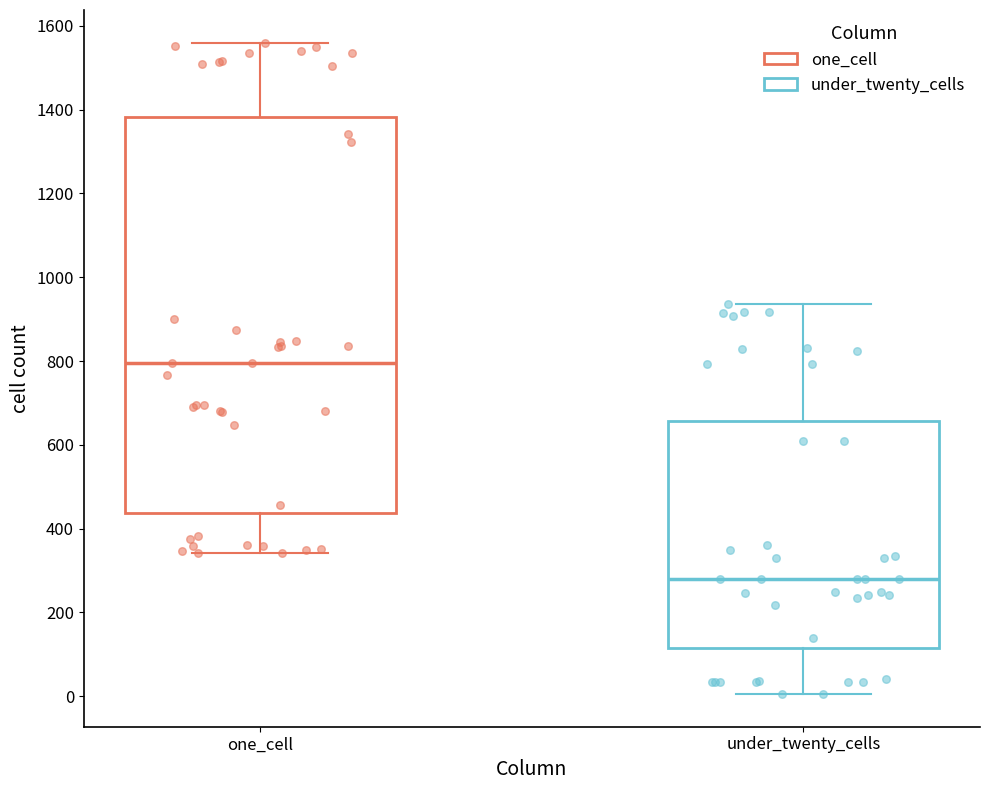

Reading left to right, transcribe this box plot: for each box, give where its median line is, the range the box spans, and where its two whiskers end, as read against the y-axis. The values are not printed on the chart, so give them approximately, as read against the axis.

one_cell: median 800, box 440 to 1380, whiskers 340 to 1560
under_twenty_cells: median 280, box 120 to 660, whiskers 0 to 940